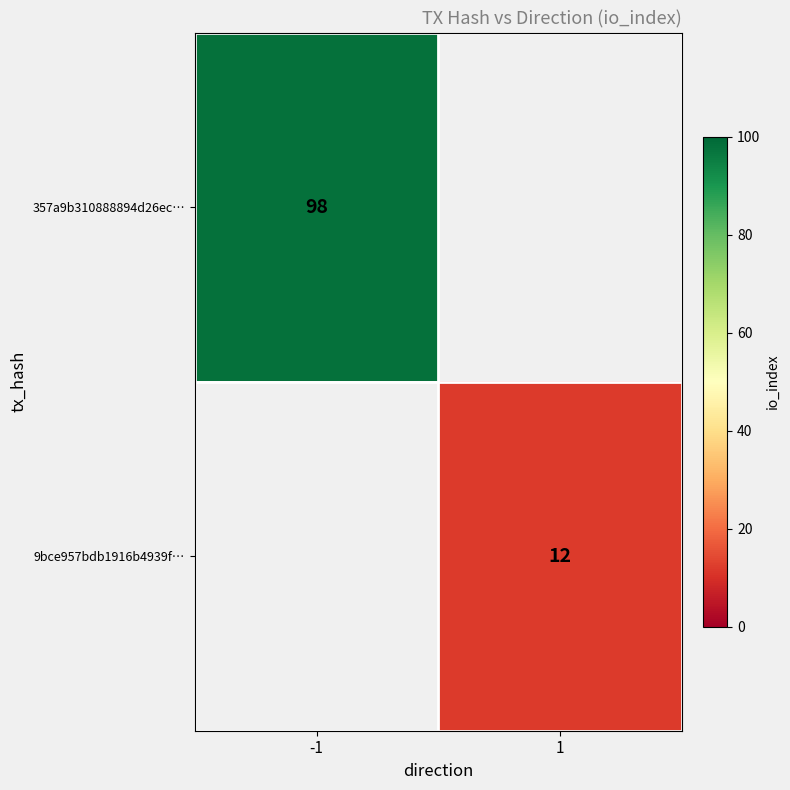

True or false: 357a9b310888894d26ec… has a value of 22 at -1.

False